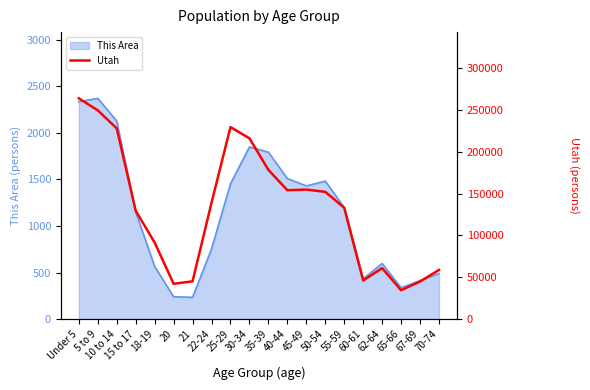

At which label does the data first exceed 139142?

Under 5